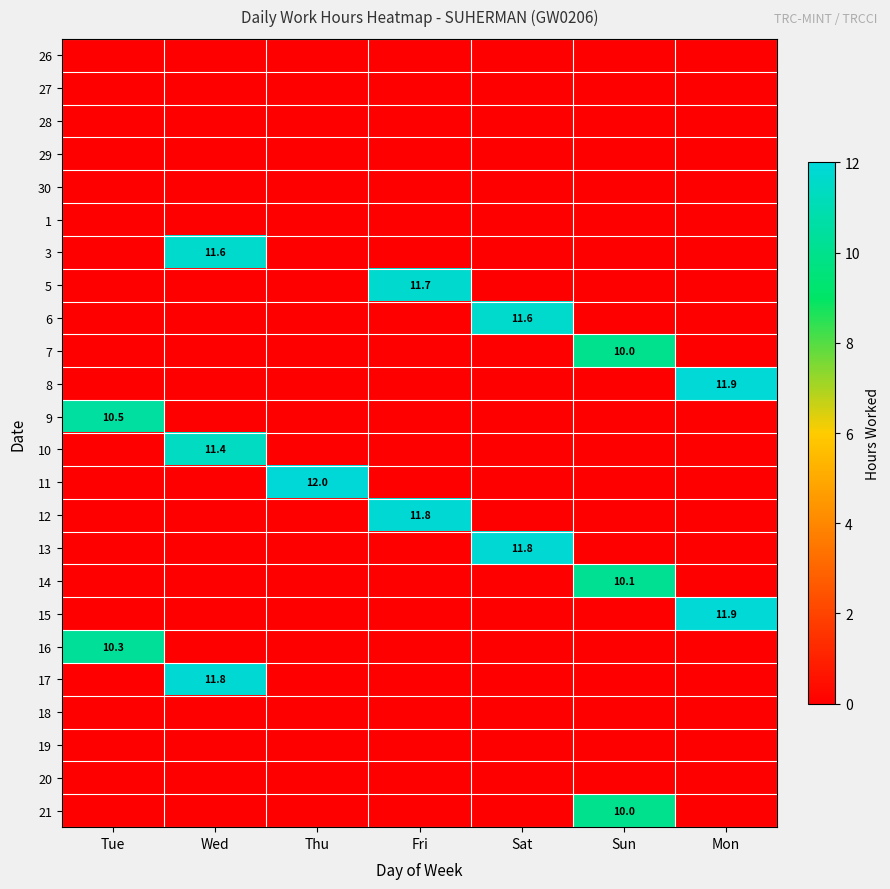

The 12 series shows 11.8 at Fri. True or false?

True